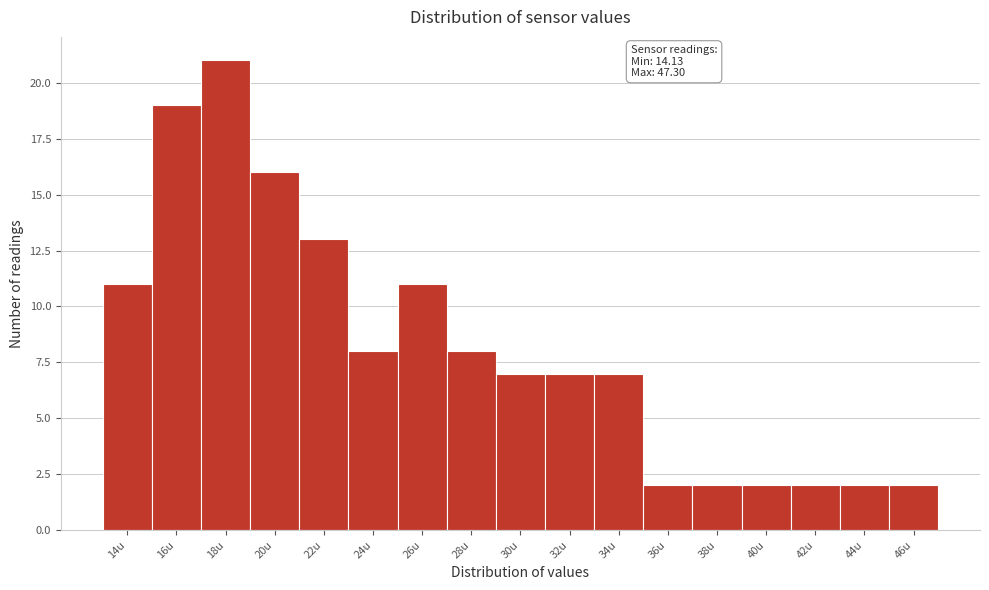

Reading left to right, extract all data points from this chart.

14u=11	16u=19	18u=21	20u=16	22u=13	24u=8	26u=11	28u=8	30u=7	32u=7	34u=7	36u=2	38u=2	40u=2	42u=2	44u=2	46u=2